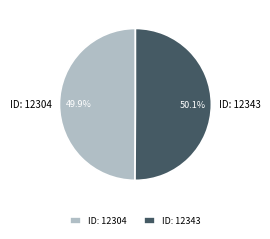

How many slices are in this pie chart?

2